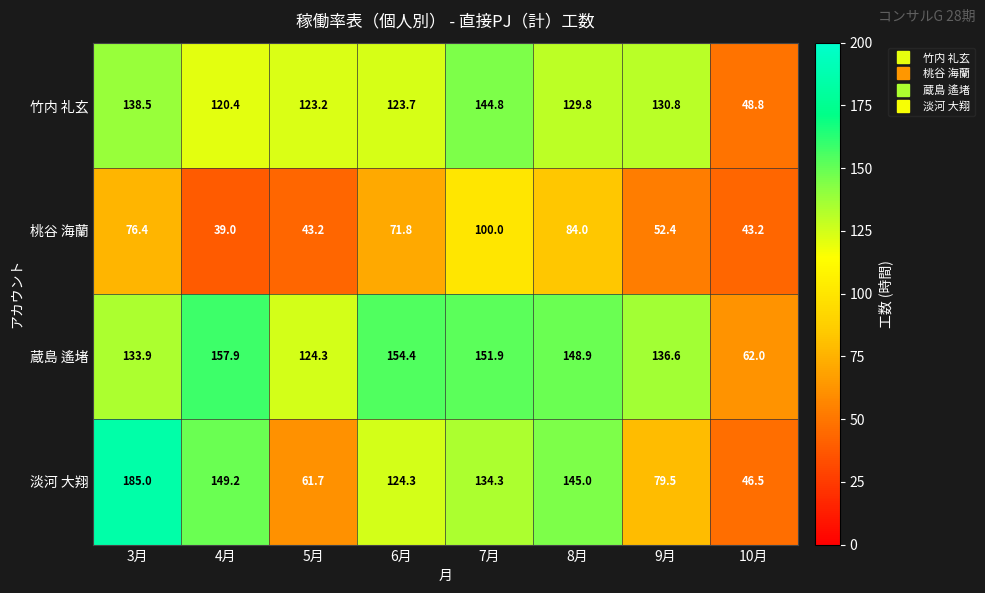

What is the highest value of the 蔵島 遙堵 series?

157.9